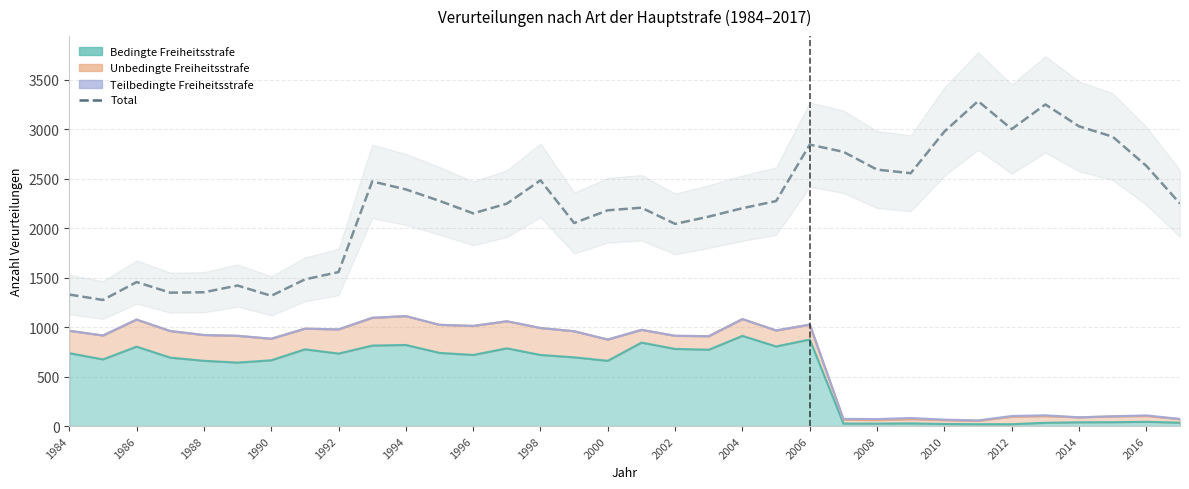

What position from the left is 1996?

13